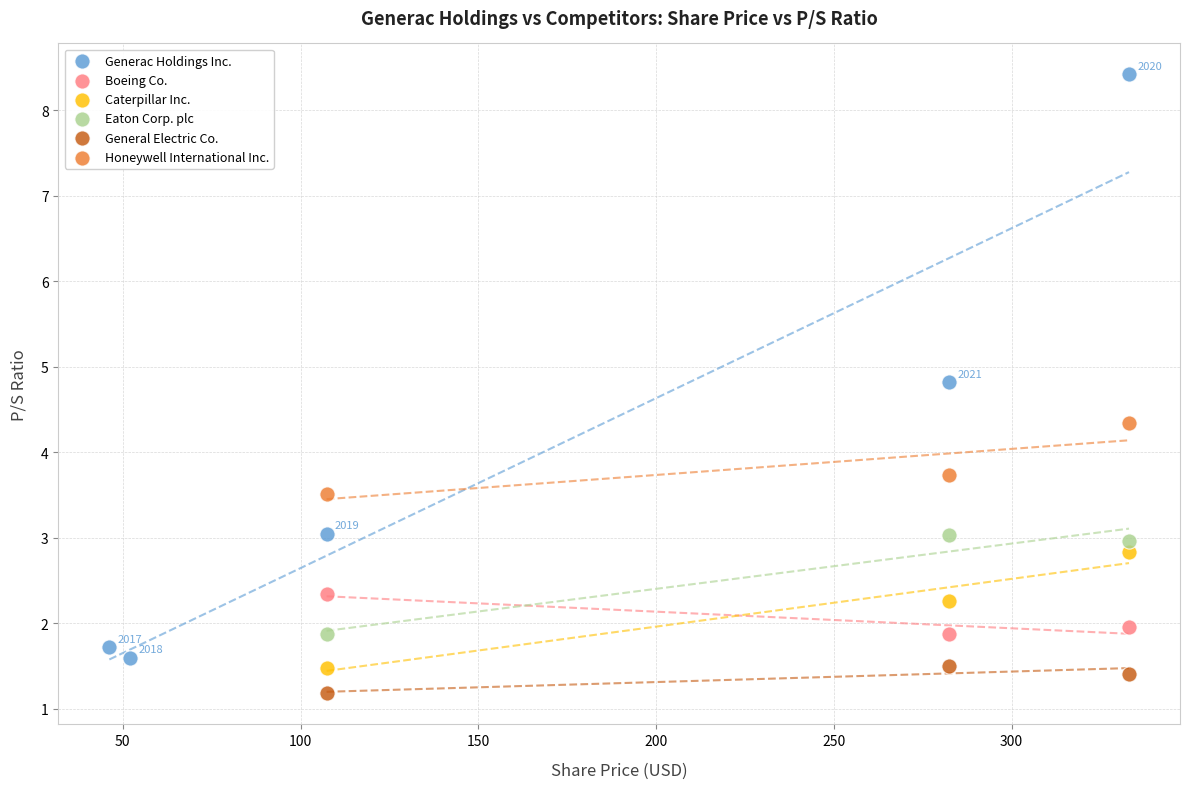

Which series reaches the minimum Y coordinate?

General Electric Co.